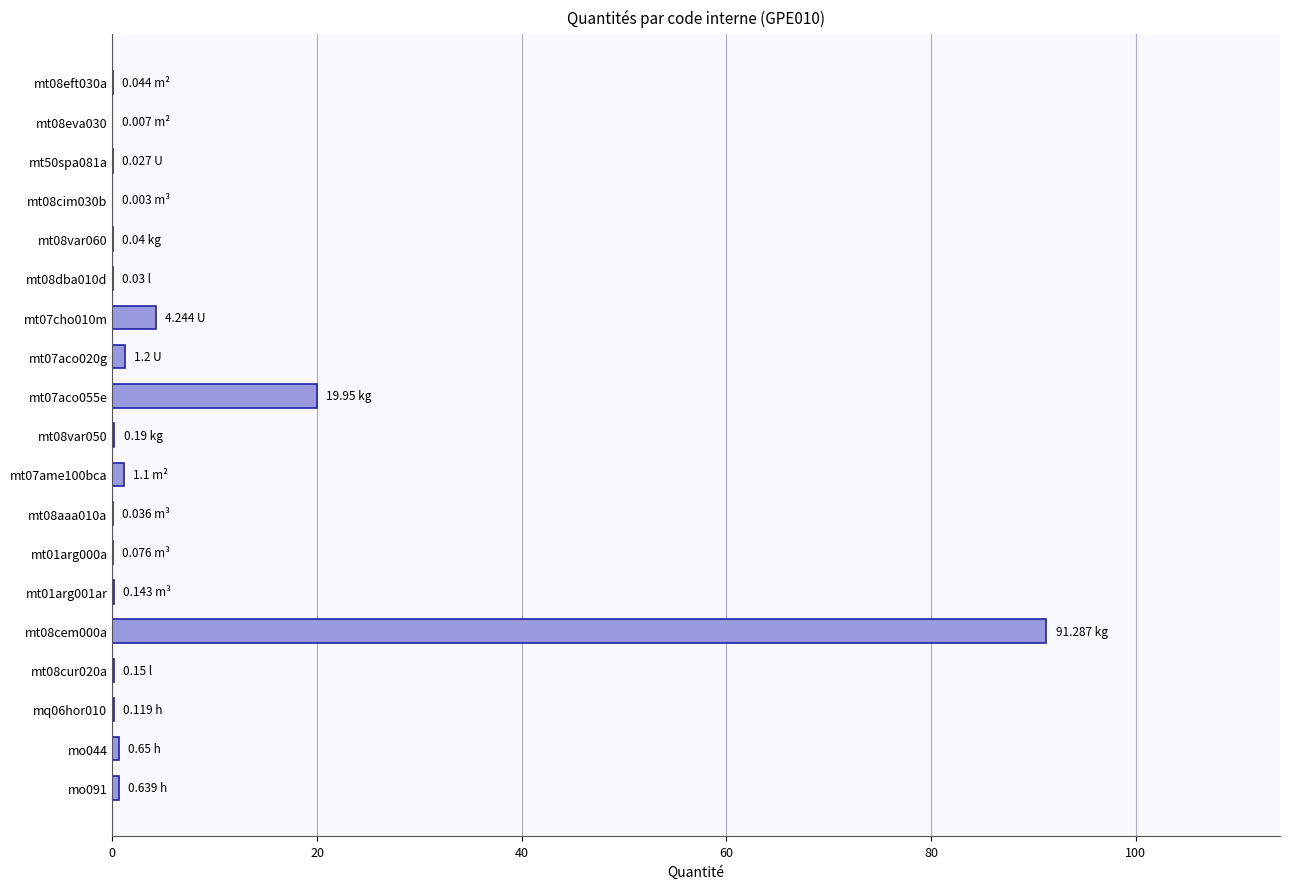

What is the sum of all values?

119.9